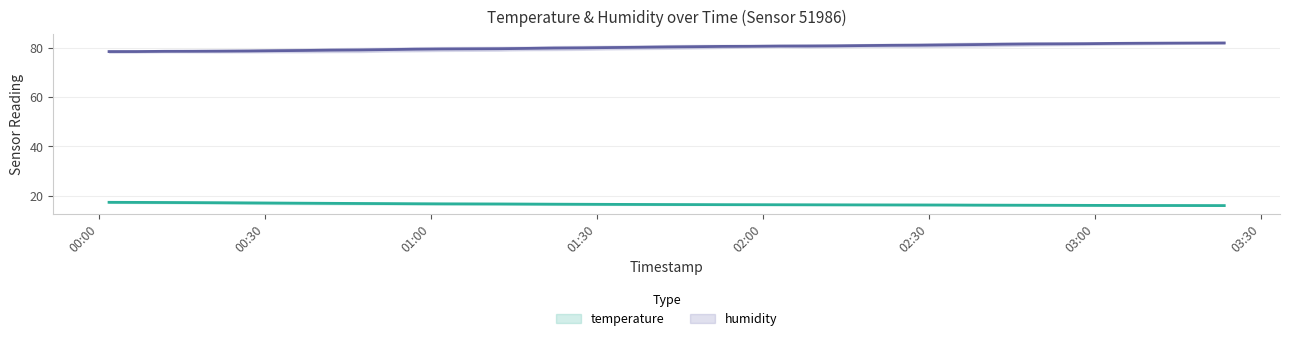

What is the total value across all series at 2023-06-22T00:27:00?

95.7